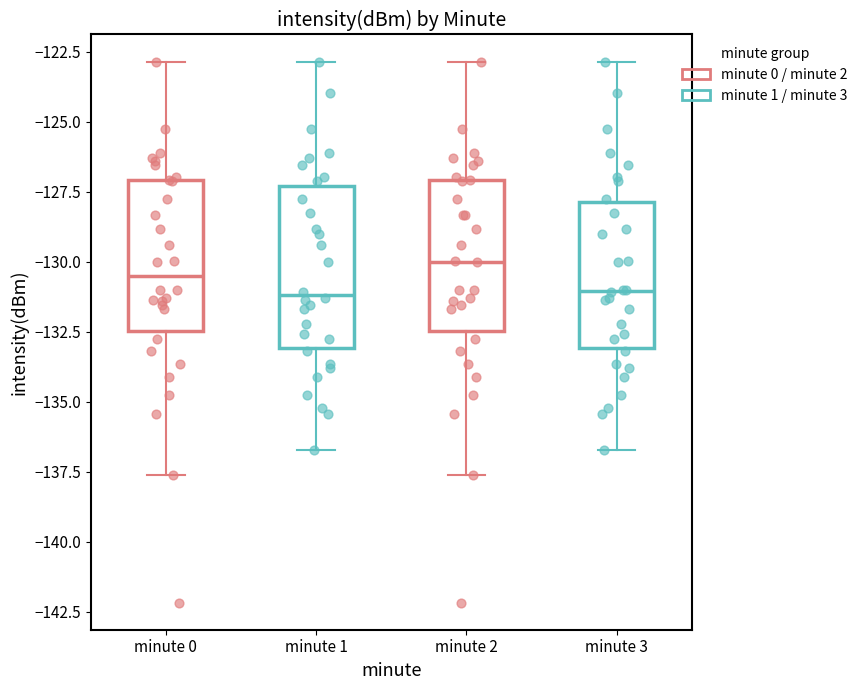

Which box has the highest median line?

minute 2